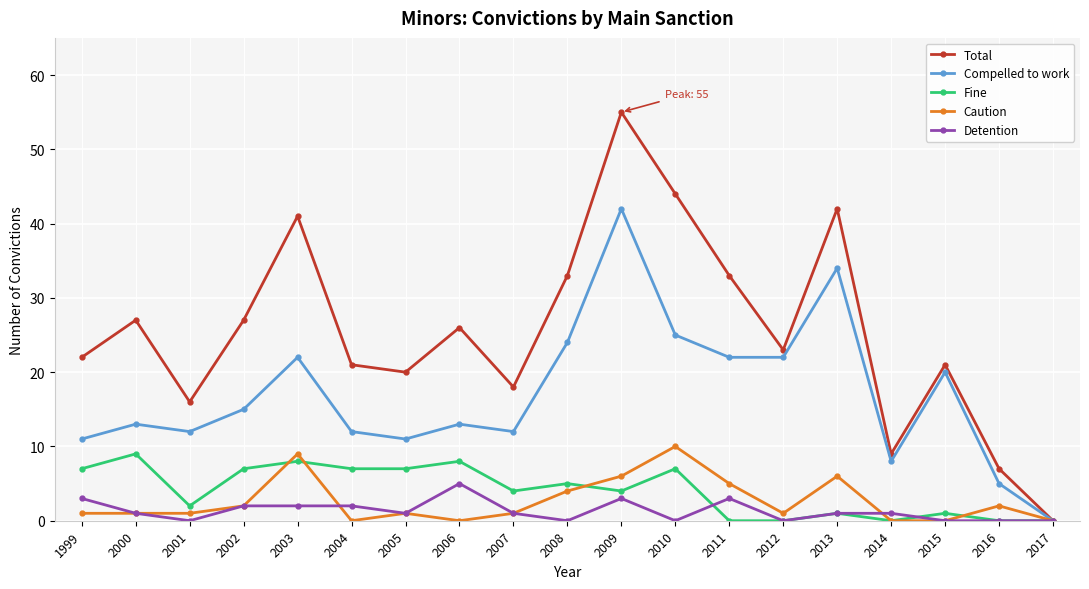

Which category has the highest value in the Detention series?

2006